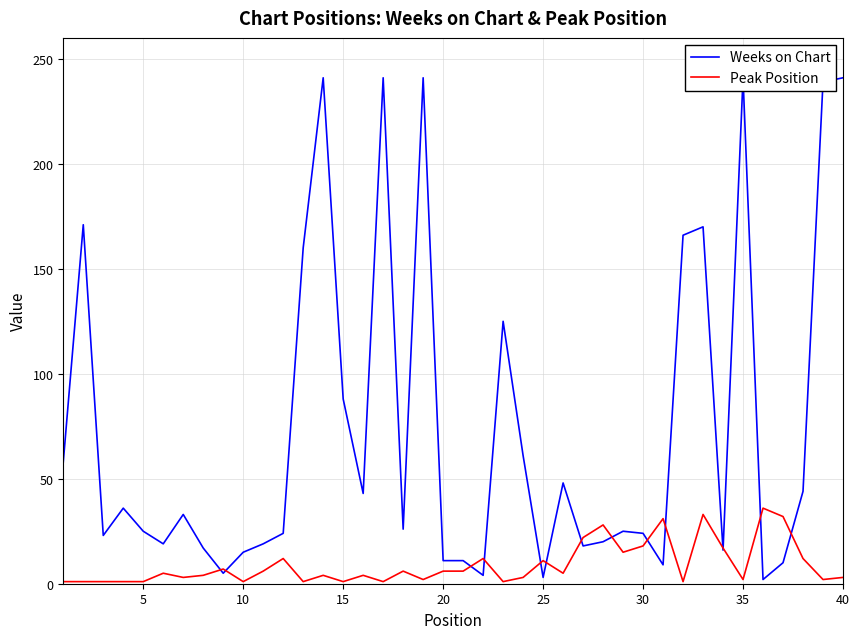

How many data points in Peak Position are above 5?

18